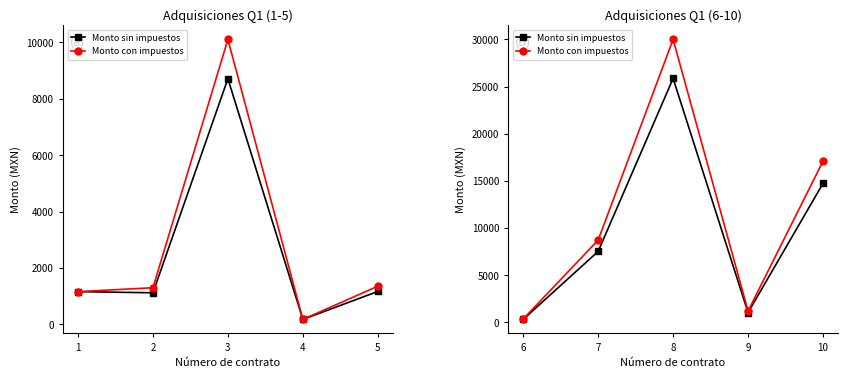

How many data points in Monto sin impuestos are above 7513?

3